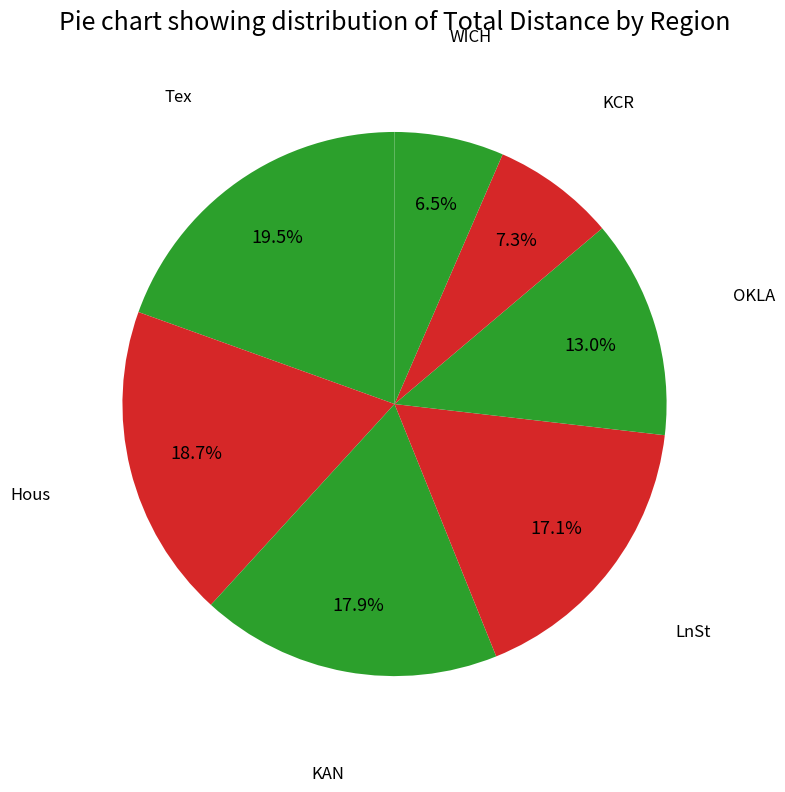

What is the smallest slice in the pie chart?

WICH